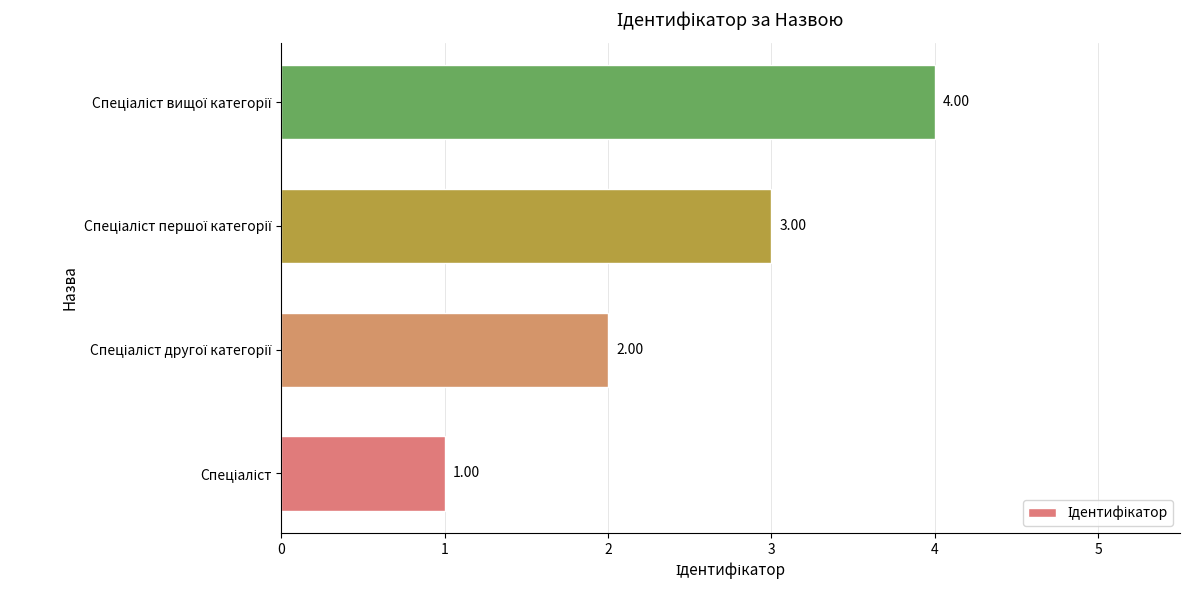

What is the sum of all values?

10